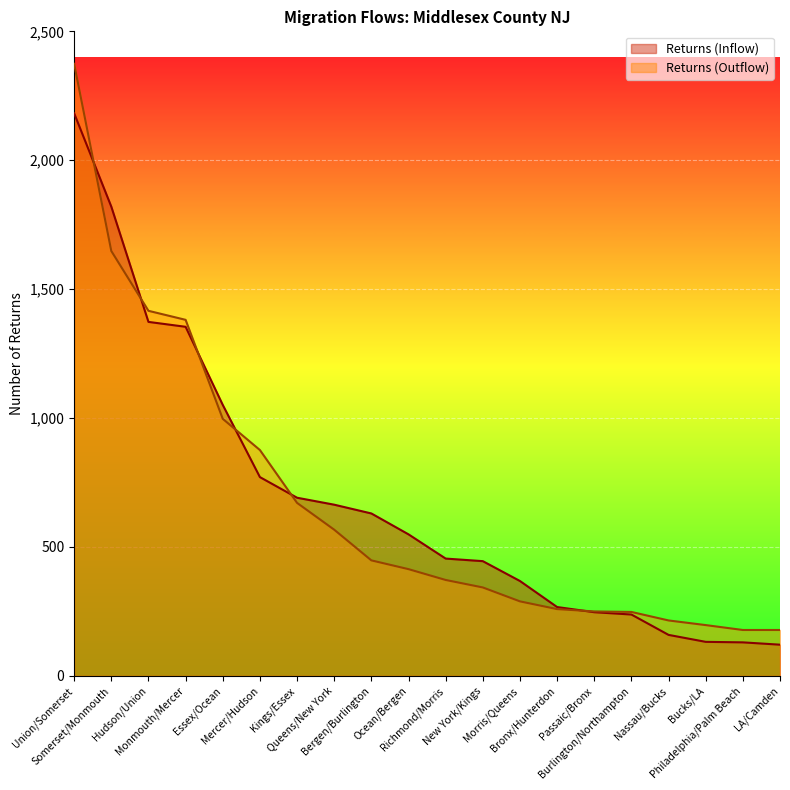

At which category is the sum across all series the highest?

Union/Somerset